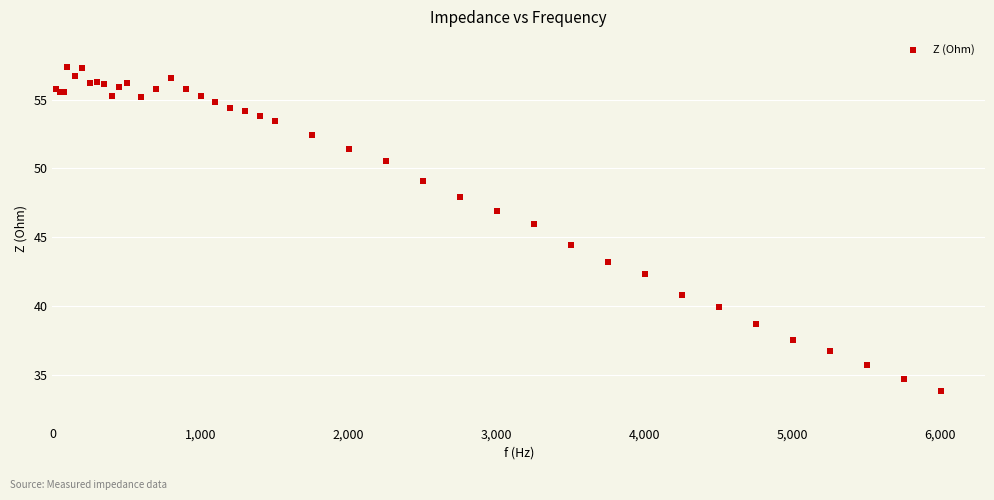

What Y value in the scatter plot is closest to 45?

44.4